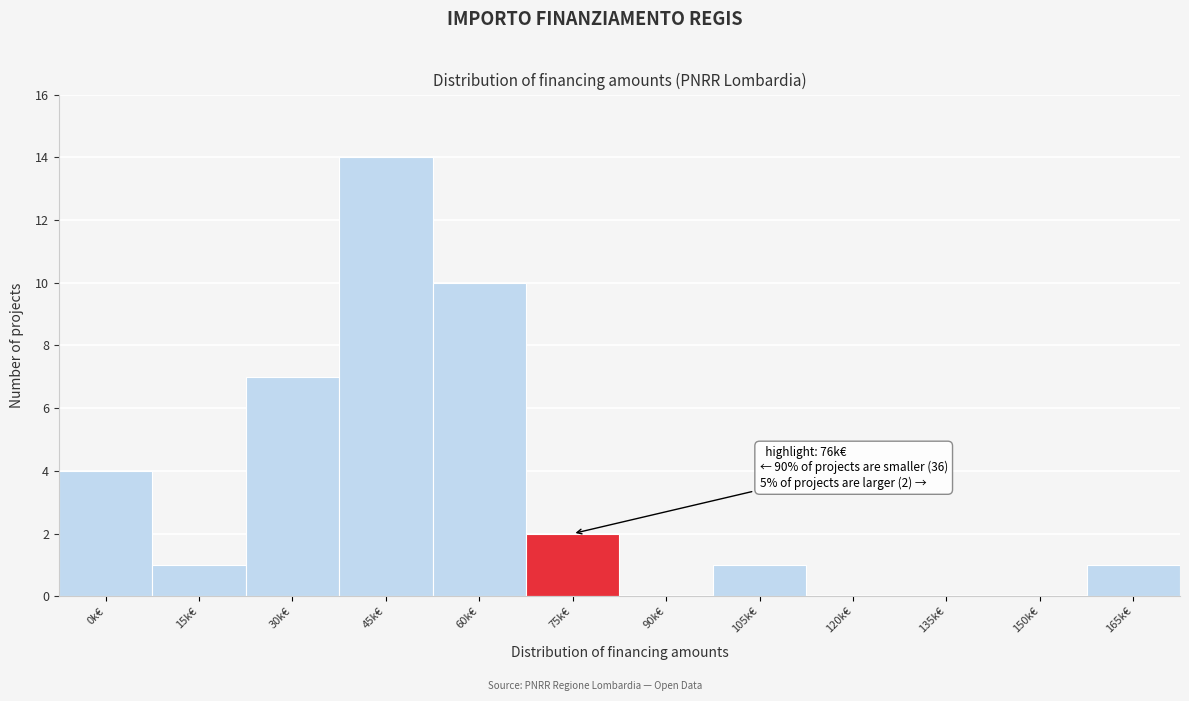

Reading right to left, extract all data points from this chart.

165k€=1	150k€=0	135k€=0	120k€=0	105k€=1	90k€=0	75k€=2	60k€=10	45k€=14	30k€=7	15k€=1	0k€=4